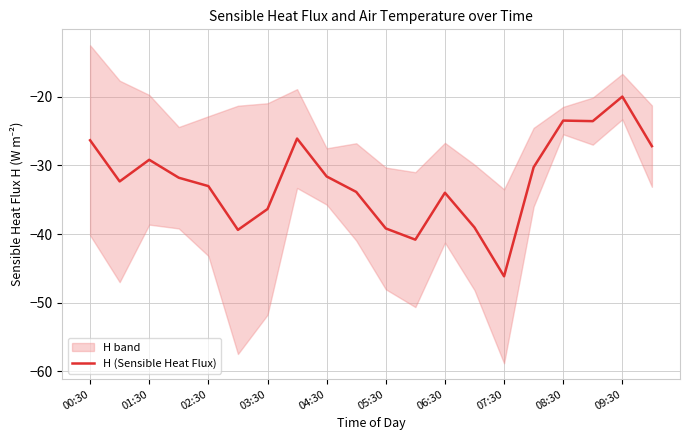

Where does the H (Sensible Heat Flux) series first go above -31?

00:30